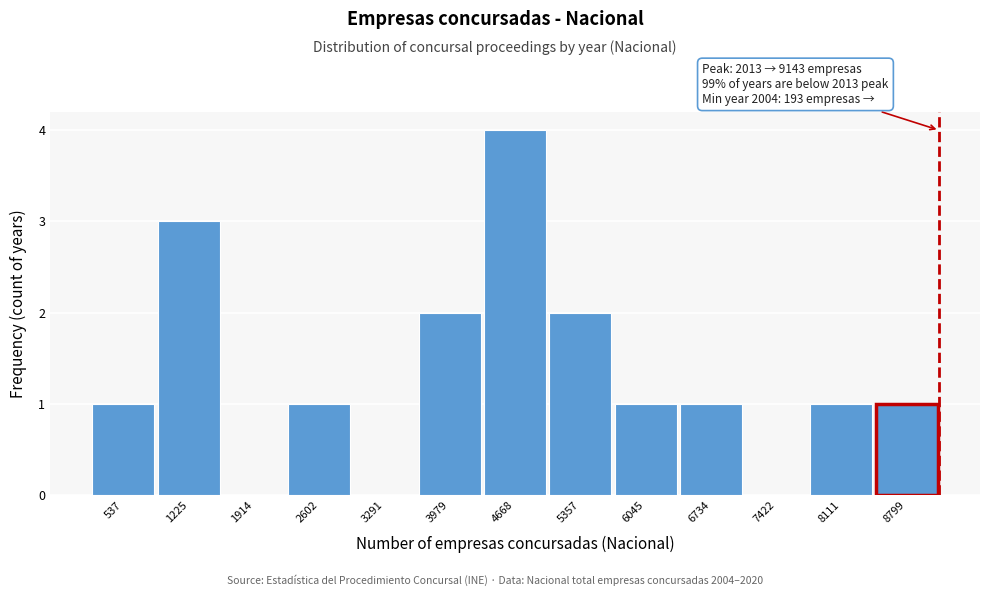

Over which range of the x-axis is the bar tallest?

4300 to 5000